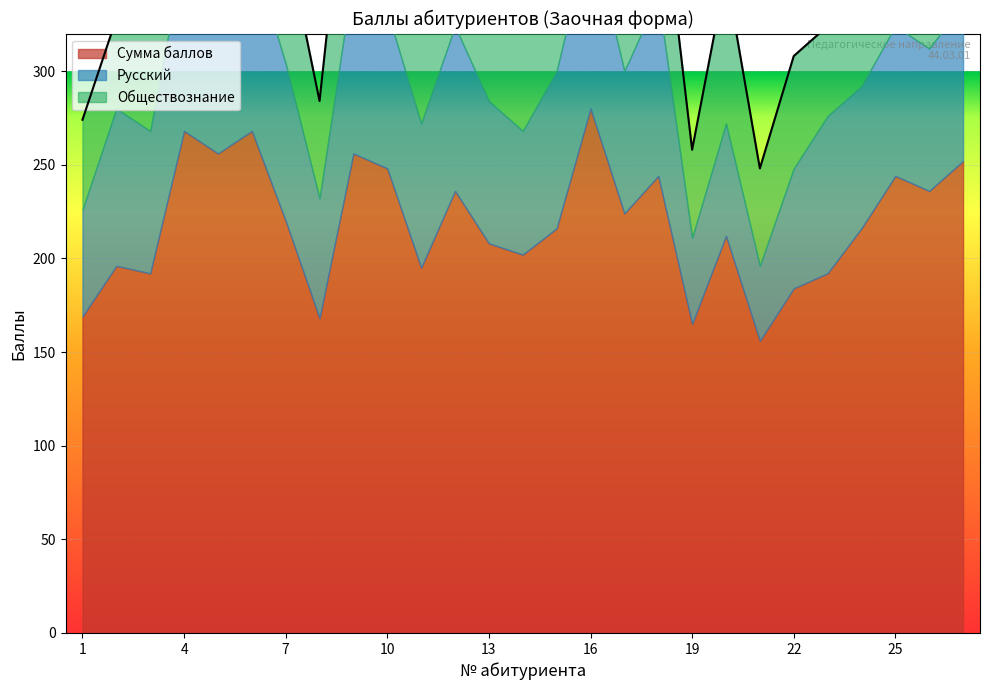

List the series in order of their peak value, lowest first.

Русский, Обществознание, Сумма баллов